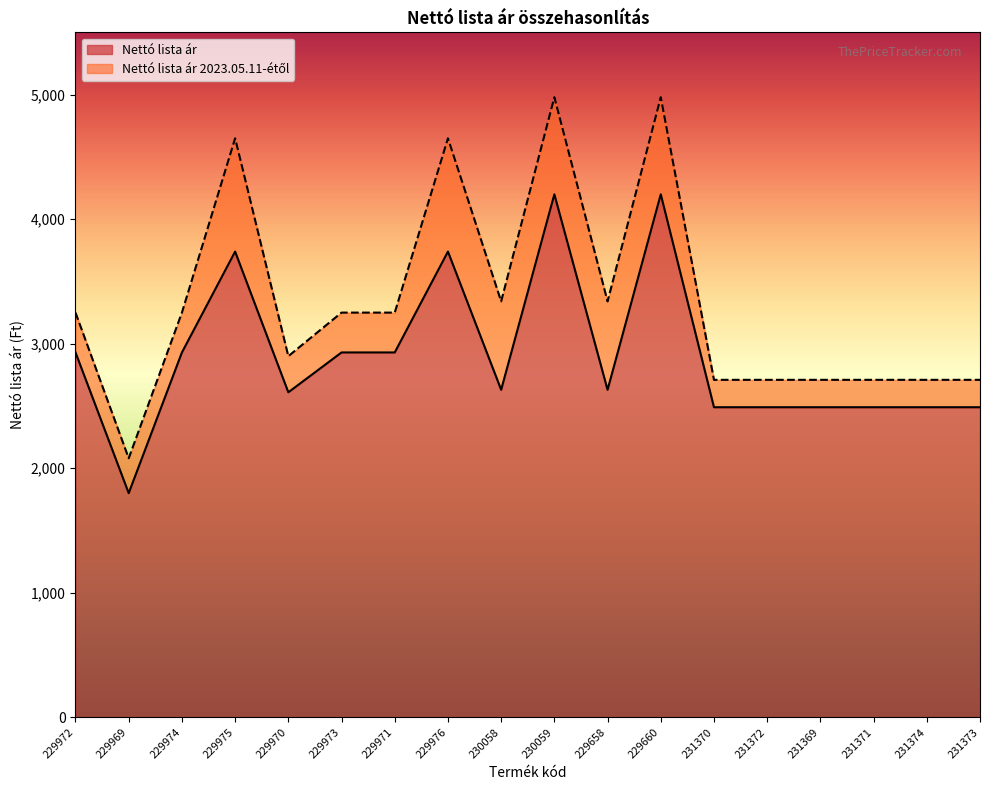

At 229971, list the series in order from smallest to largest.

Nettó lista ár, Nettó lista ár 2023.05.11-étől